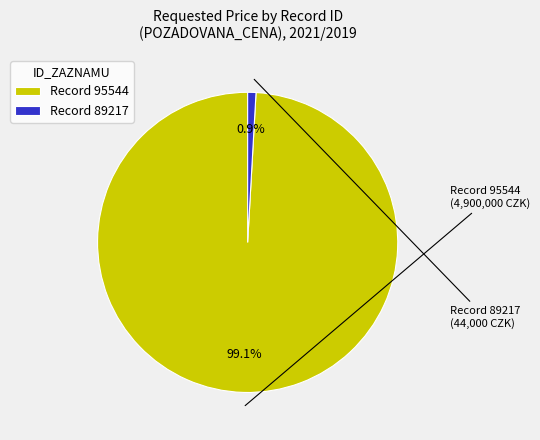

What is the majority slice?

Record 95544